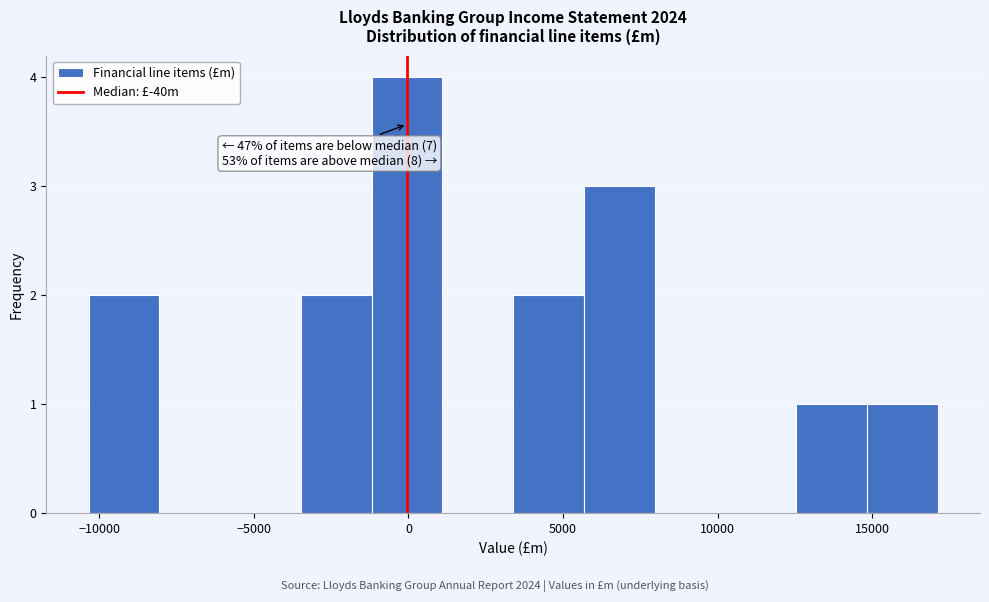

Over which range of the x-axis is the bar tallest?

-1000 to 1000